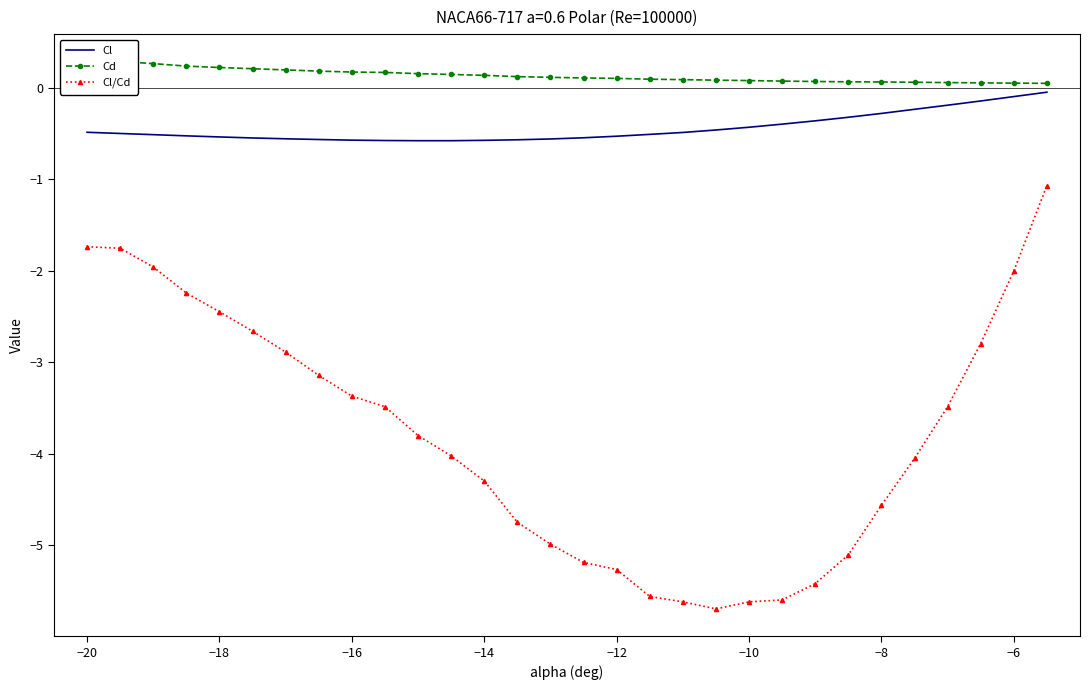

What are all the series names shown in the legend?

Cl, Cd, Cl/Cd